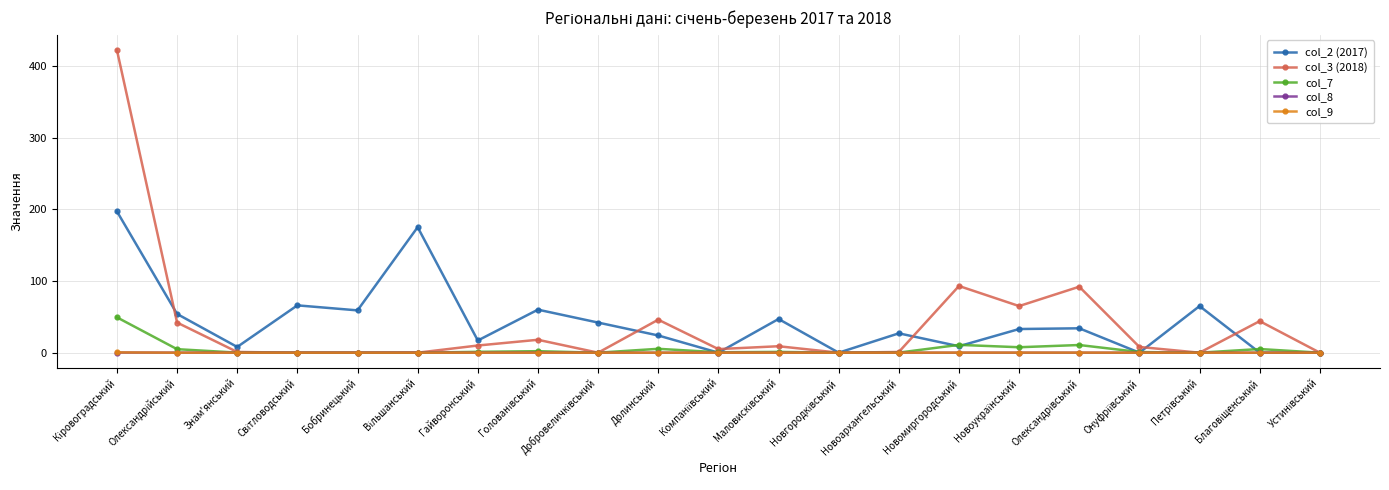

Which series has the largest range (max minus min)?

col_3 (2018)